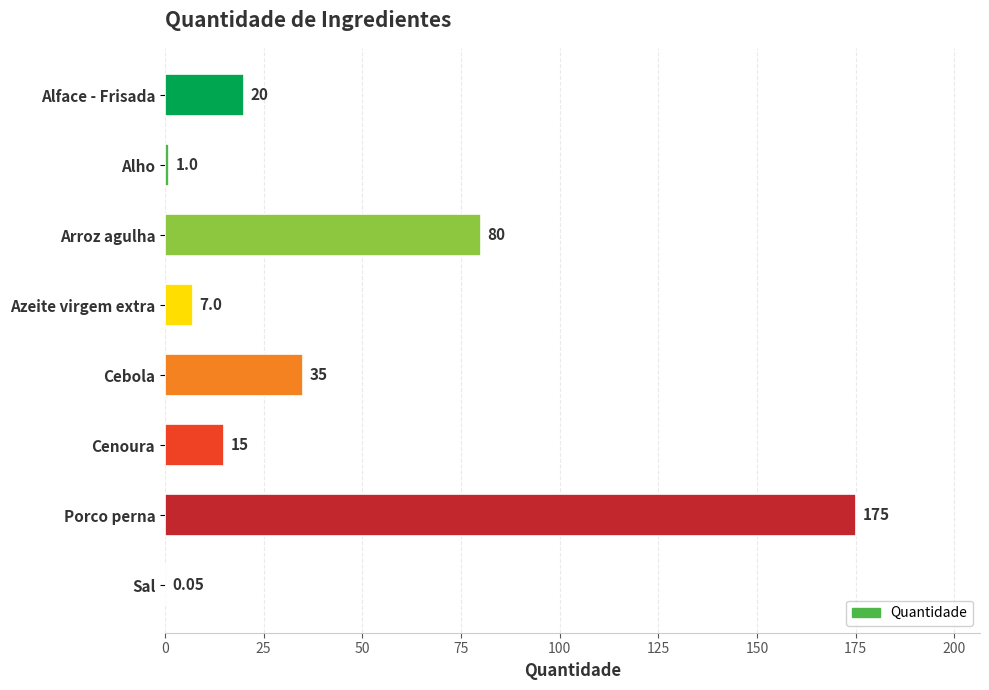

Which has a higher value, Alho or Cenoura?

Cenoura